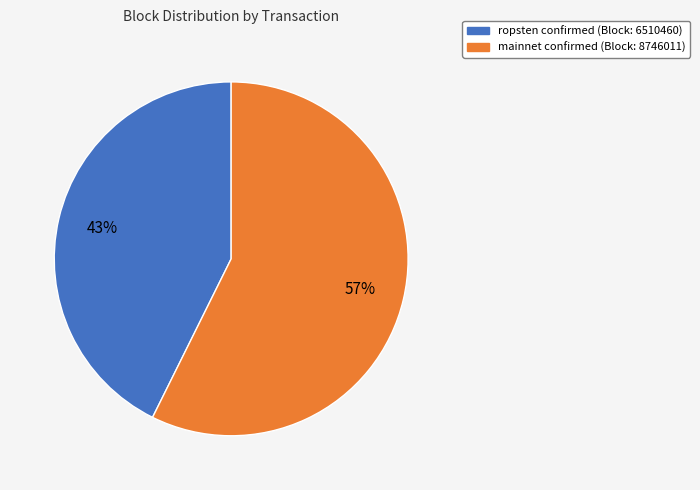

Is there a majority slice in this chart?

Yes